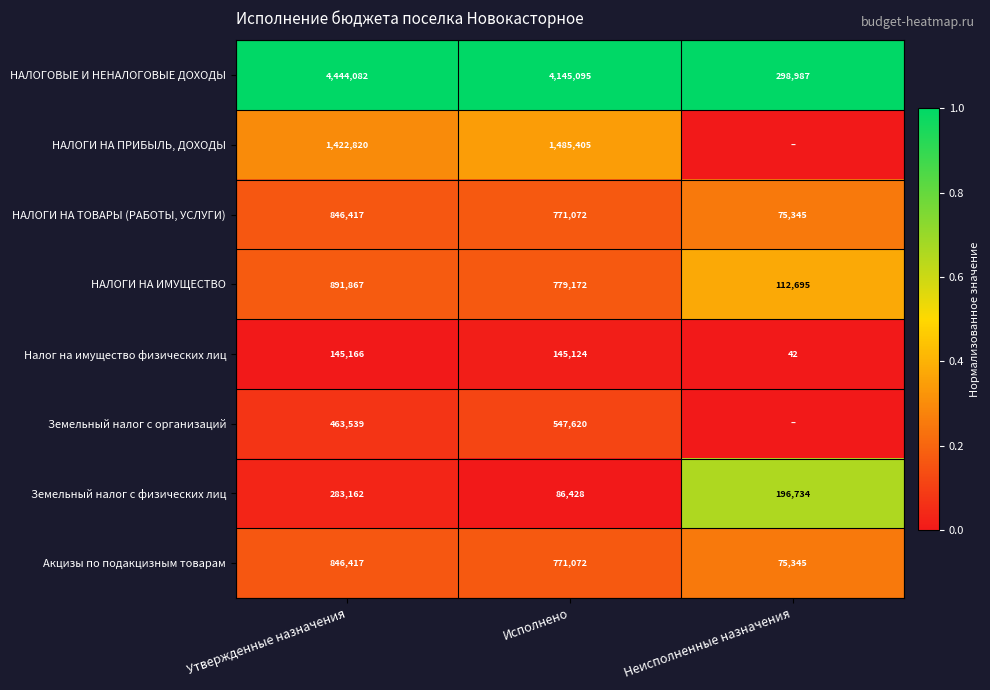

What is the difference between the highest and lowest values at Утвержденные назначения?

4298916